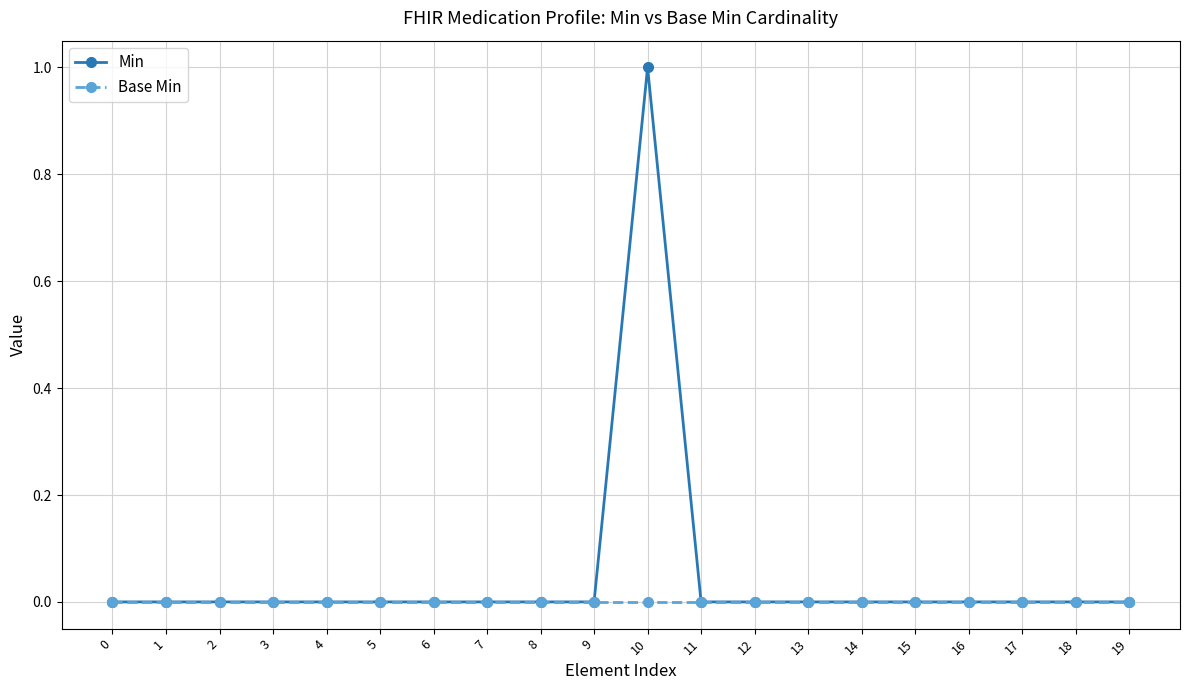

What is the difference between the maximum and minimum values in the Min series?

1